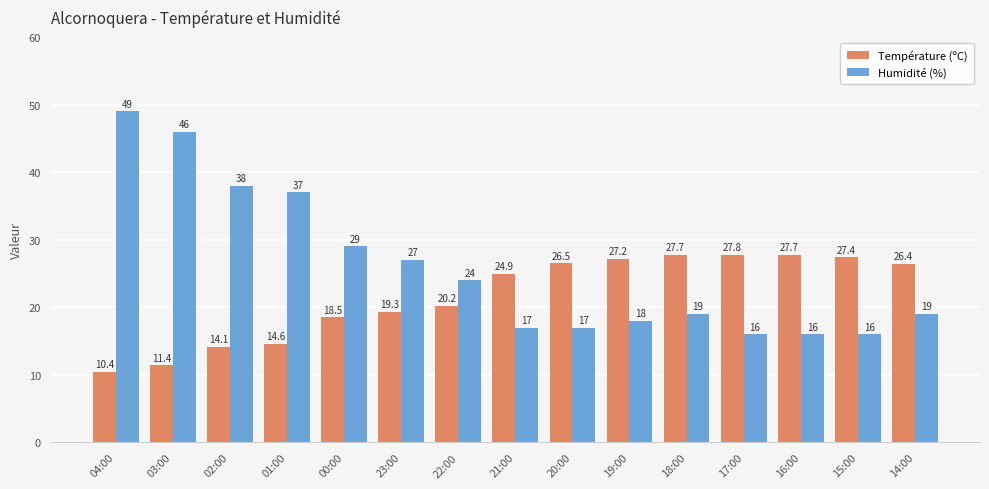

Reading right to left, what are all the values shown in this chart?

Température (ºC): 26.4	27.4	27.7	27.8	27.7	27.2	26.5	24.9	20.2	19.3	18.5	14.6	14.1	11.4	10.4
Humidité (%): 19.0	16.0	16.0	16.0	19.0	18.0	17.0	17.0	24.0	27.0	29.0	37.0	38.0	46.0	49.0